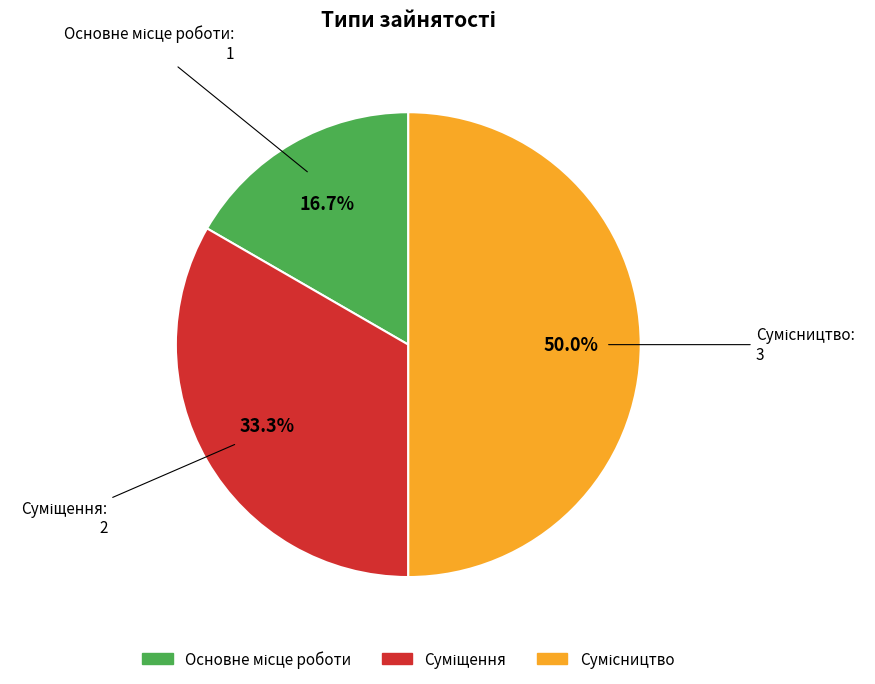

Which category has the smallest portion of the pie?

Основне місце роботи